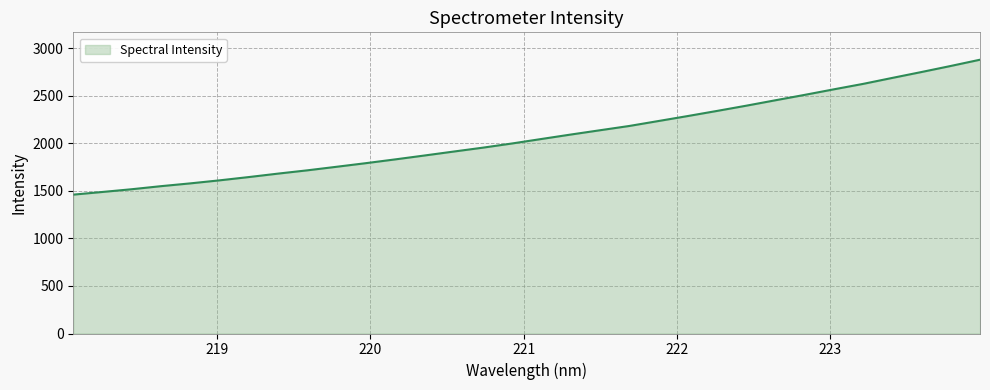

What is the greatest value displayed?

2880.5